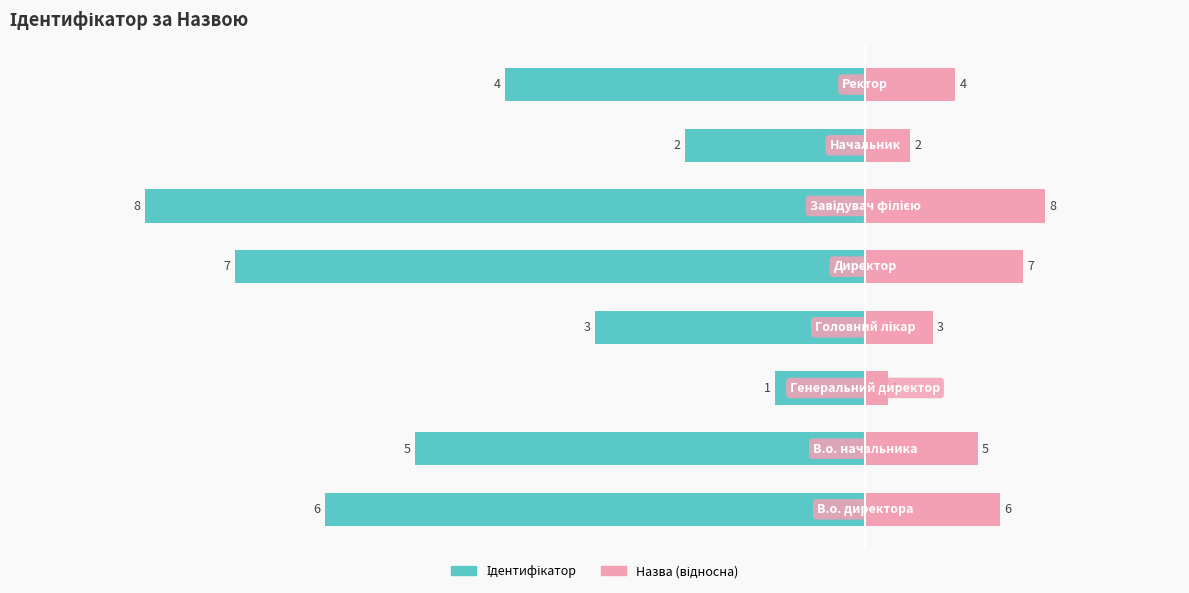

Are the bars horizontal?

Yes